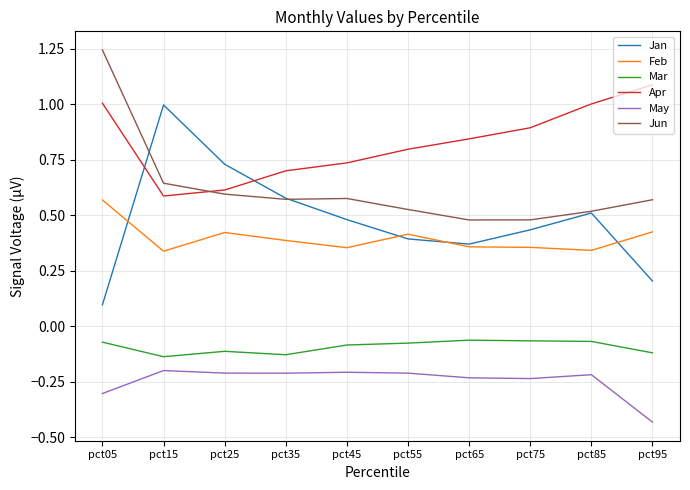

Is the value of Mar at pct75 greater than the value of Feb at pct35?

No